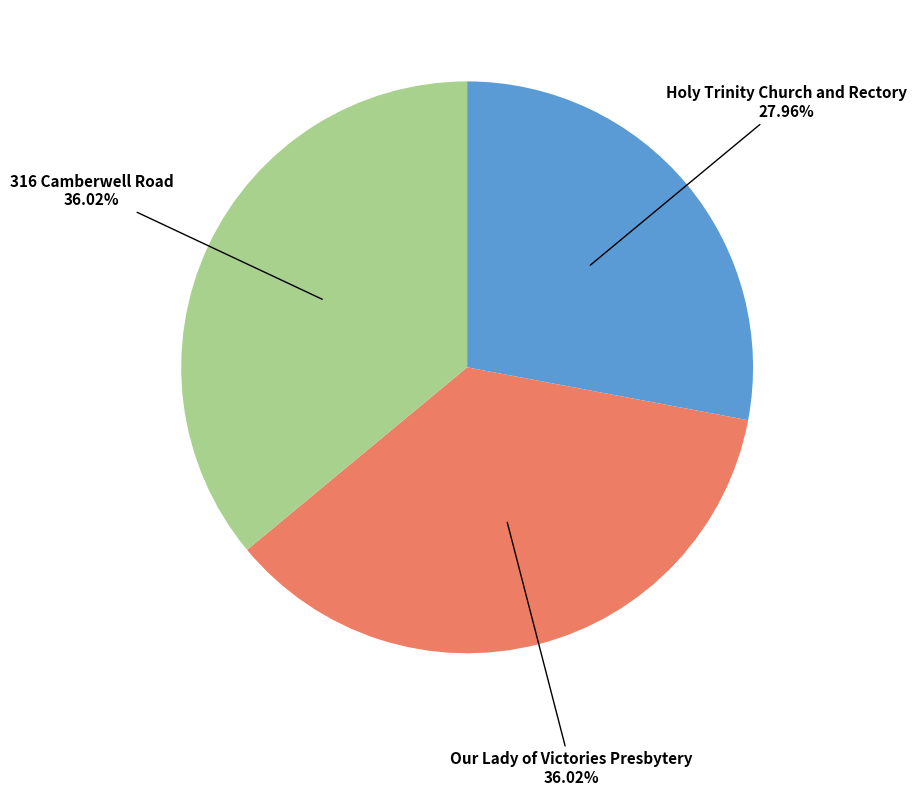

To the nearest percent, what is the difference between the largest and smallest slice percentages?

8%